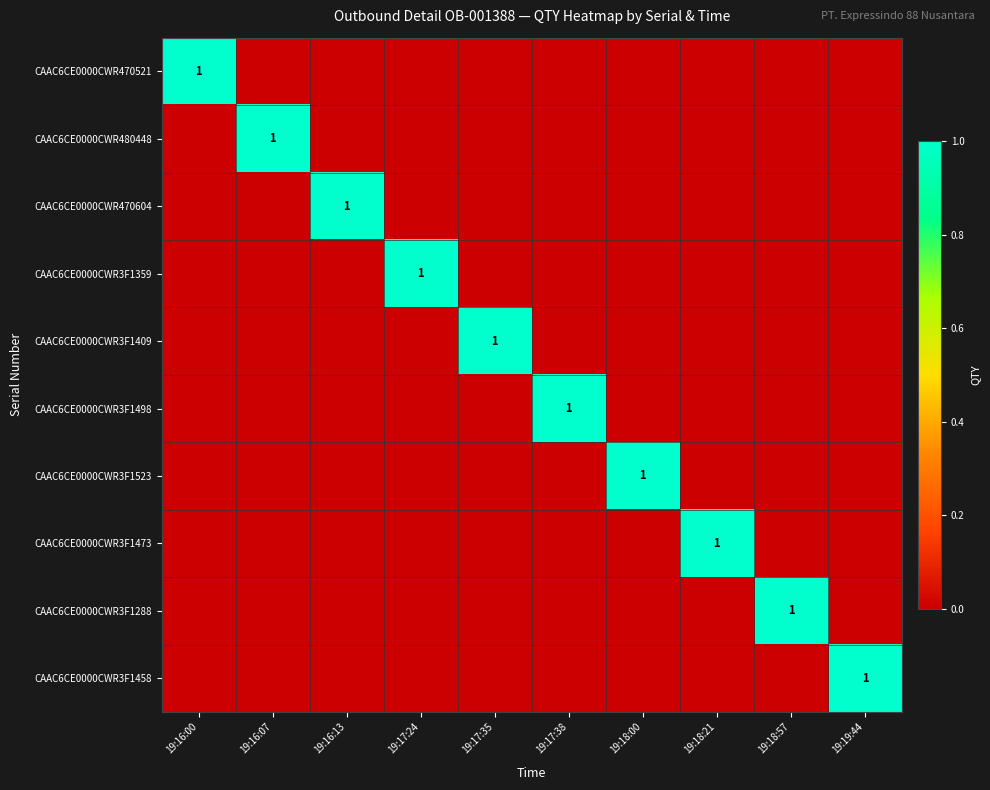

True or false: CAAC6CE0000CWR470521 has a value of 0 at 19:16:00.

False